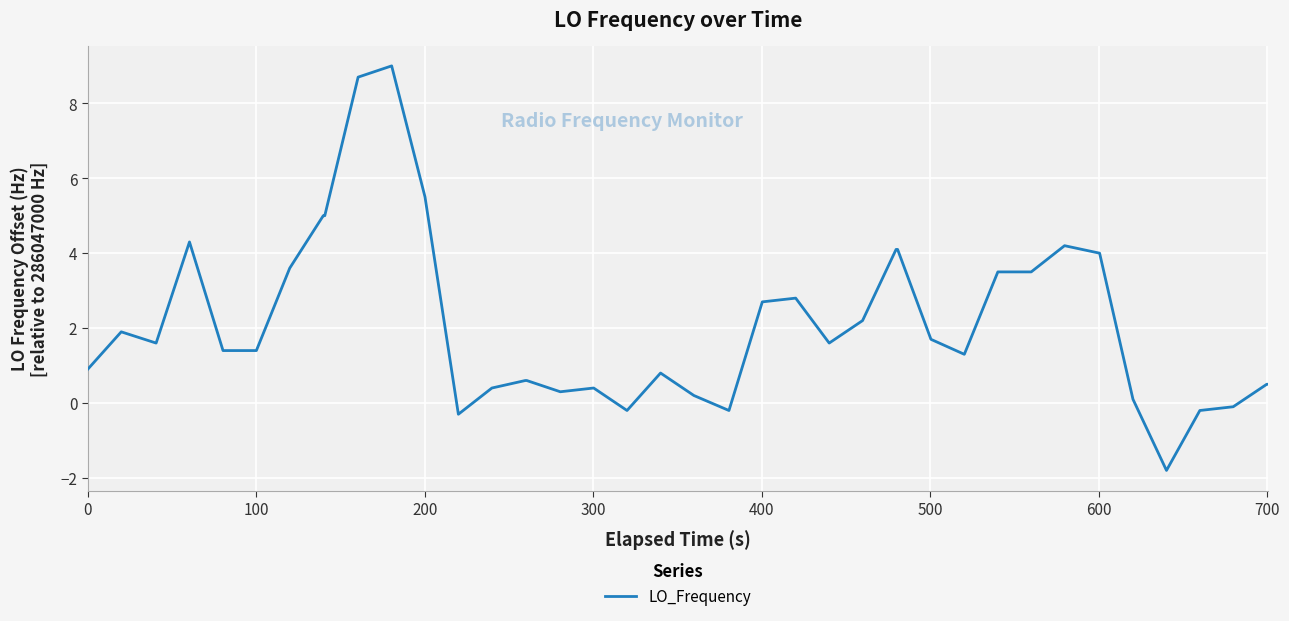

How many lines are shown in the chart?

1